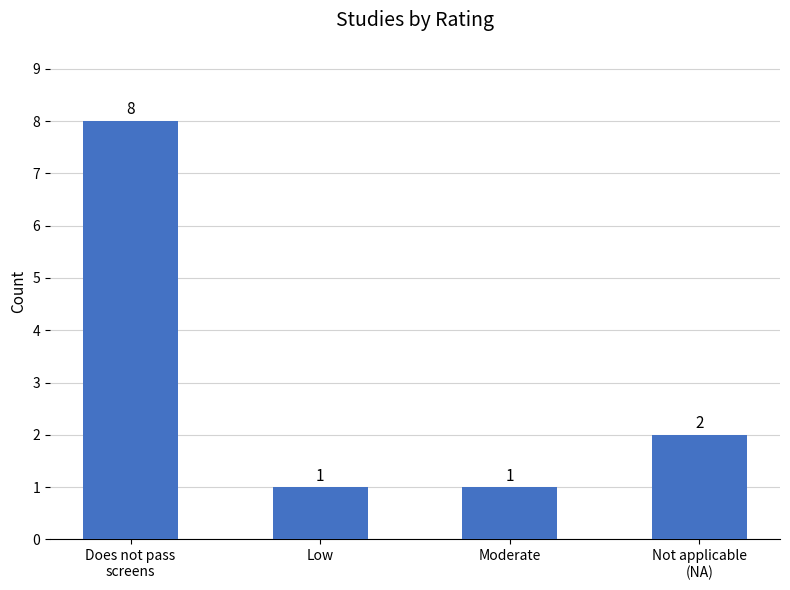

Read the value at Does not pass
screens.

8